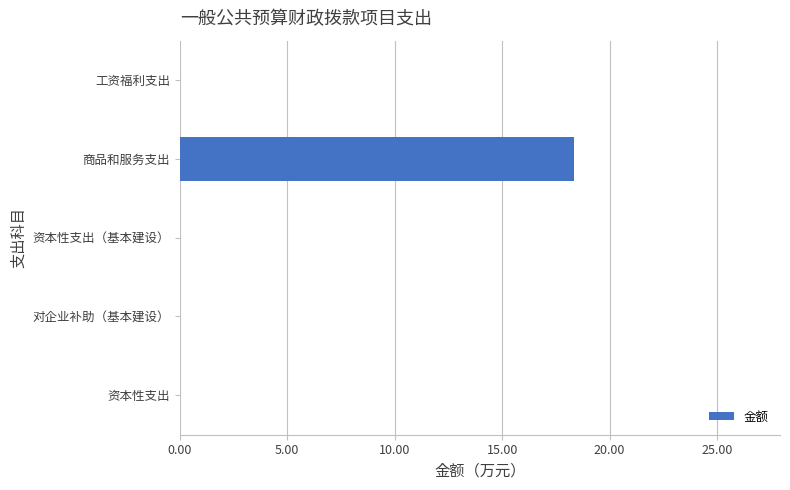

What is the sum of all values?

18.3